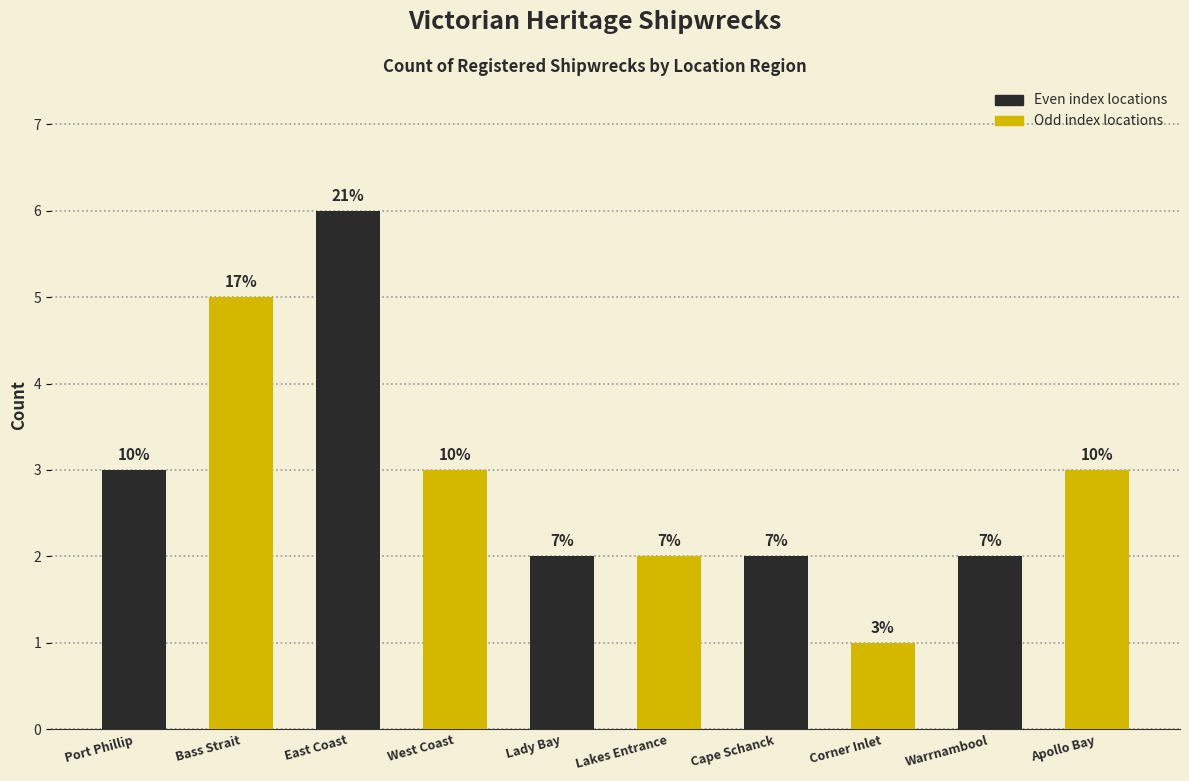

Which label corresponds to the largest value in the chart?

East Coast